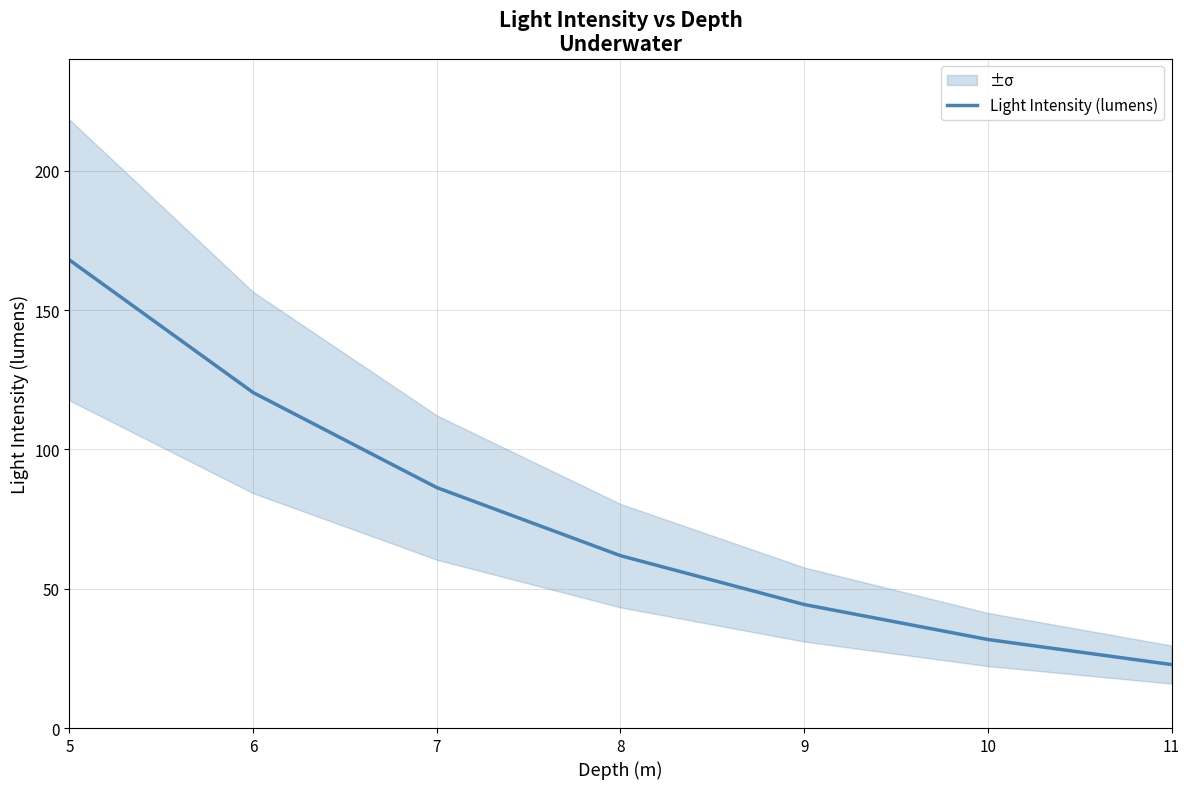

List the labels in order of value, smallest first.

11, 10, 9, 8, 7, 6, 5